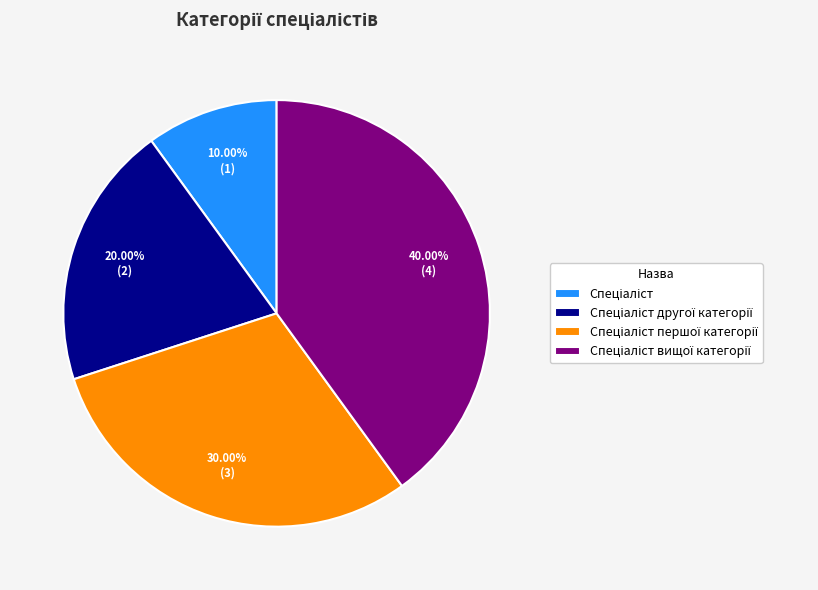

Is there a majority slice in this chart?

No